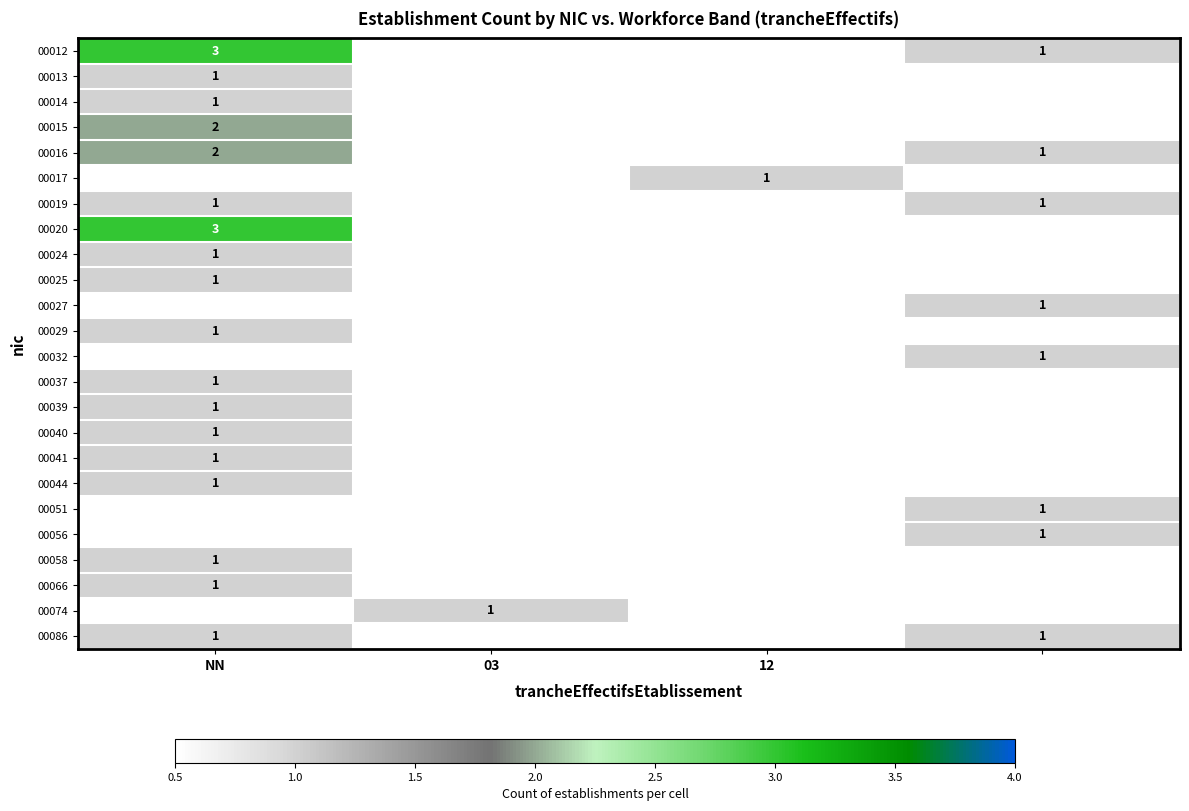

List the series in order of their peak value, highest first.

00012, 00020, 00015, 00016, 00013, 00014, 00017, 00019, 00024, 00025, 00027, 00029, 00032, 00037, 00039, 00040, 00041, 00044, 00051, 00056, 00058, 00066, 00074, 00086